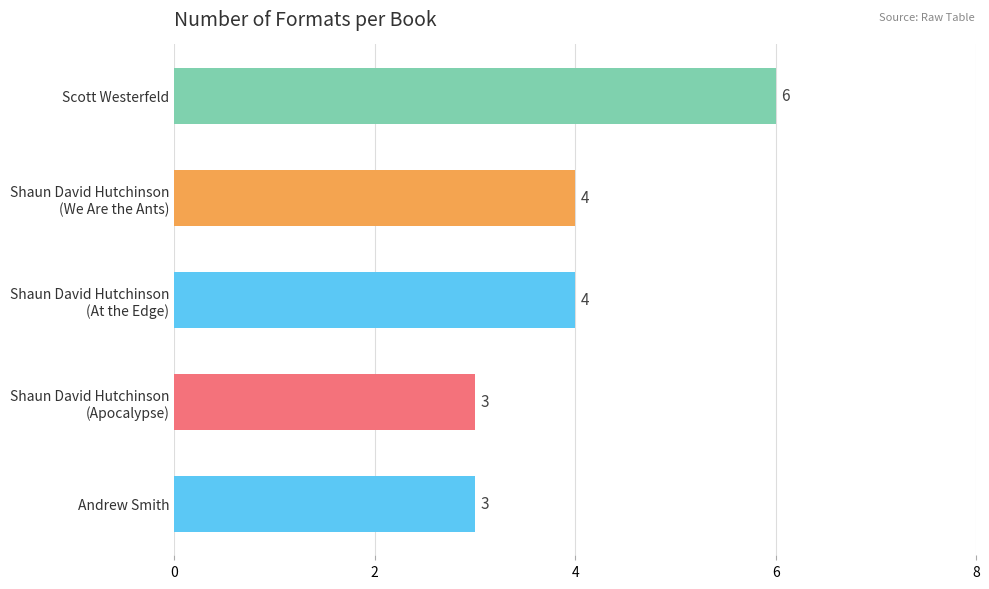

What is the minimum value shown in the chart?

3